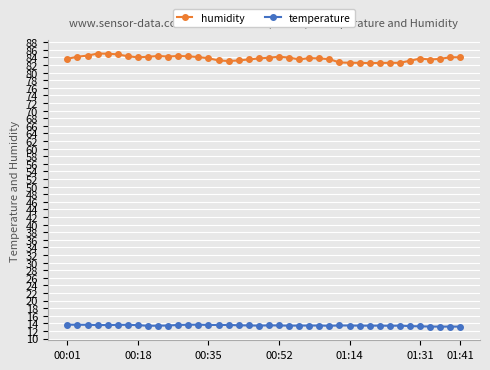

Does the chart have visible grid lines?

Yes